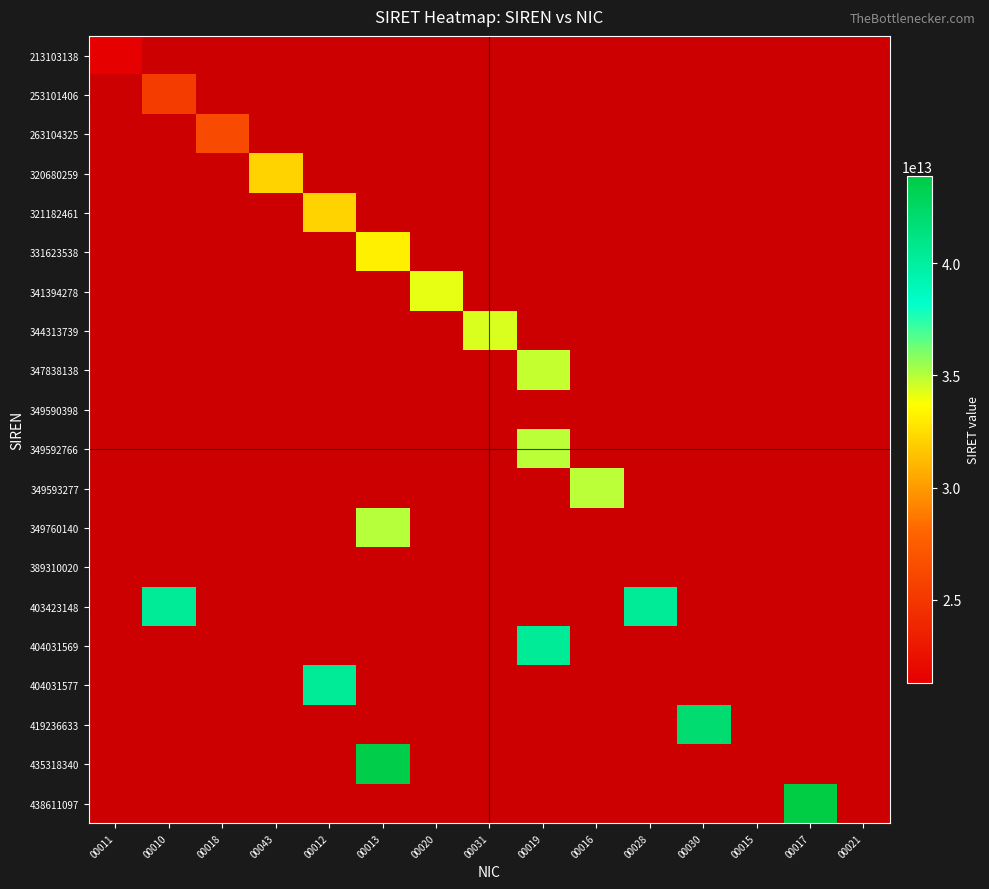

At how many categories does at least one series exceed 34000803969867?

10